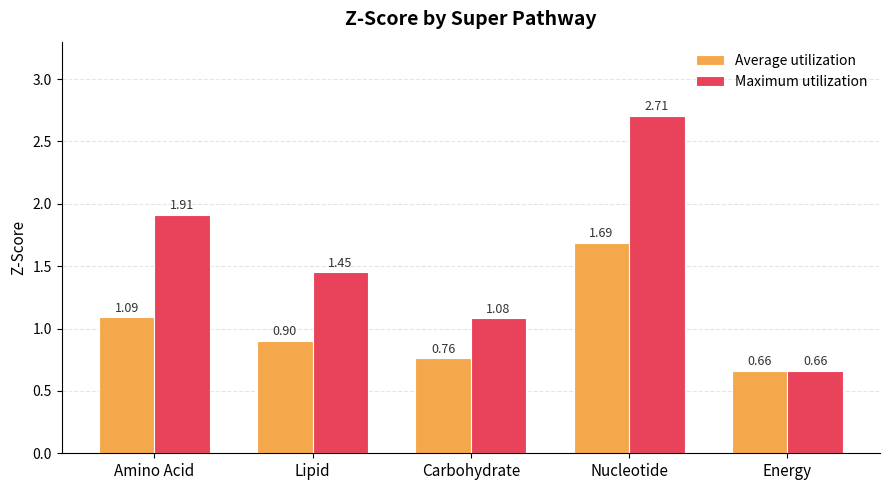

List the labels in order of Average utilization value, smallest first.

Energy, Carbohydrate, Lipid, Amino Acid, Nucleotide